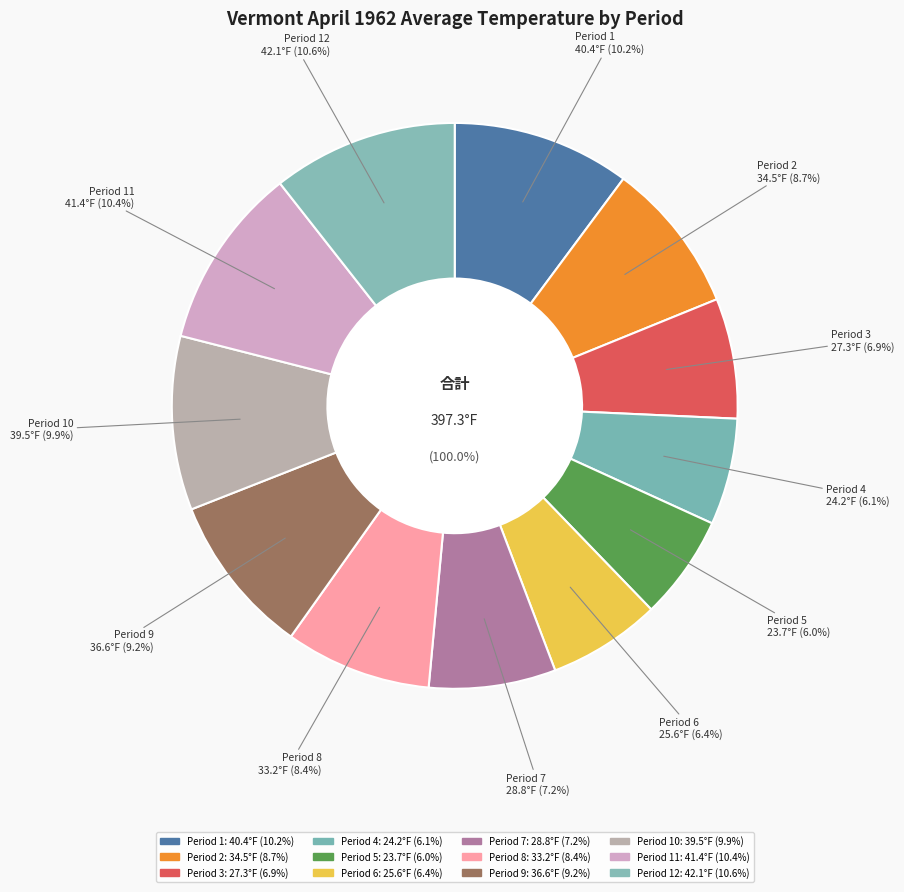

Which slice is the largest?

Period 12